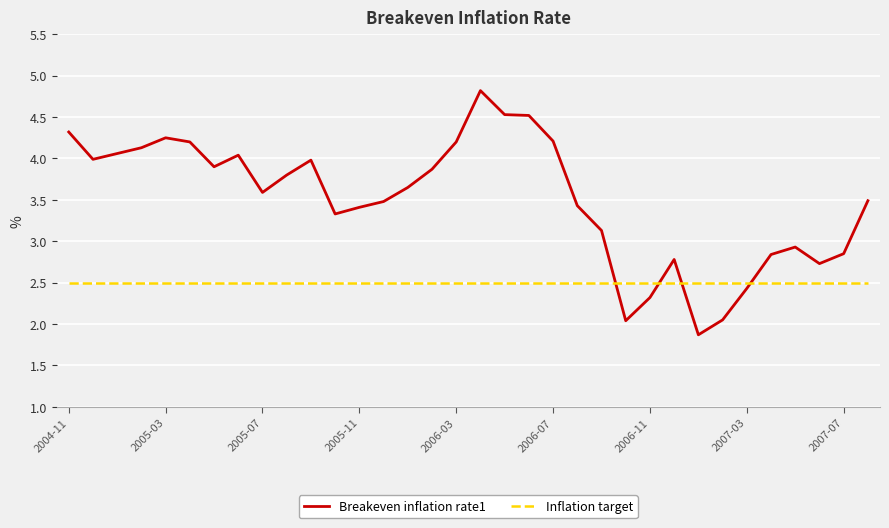

Which series has the widest spread of values?

Breakeven inflation rate1